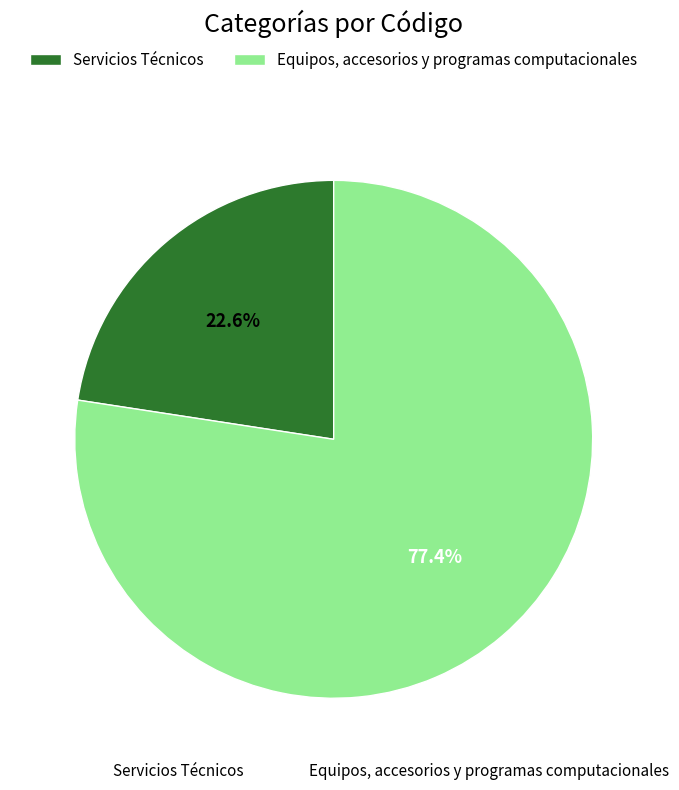

Combined, do Equipos, accesorios y programas computacionales and Servicios Técnicos account for over 50%?

Yes